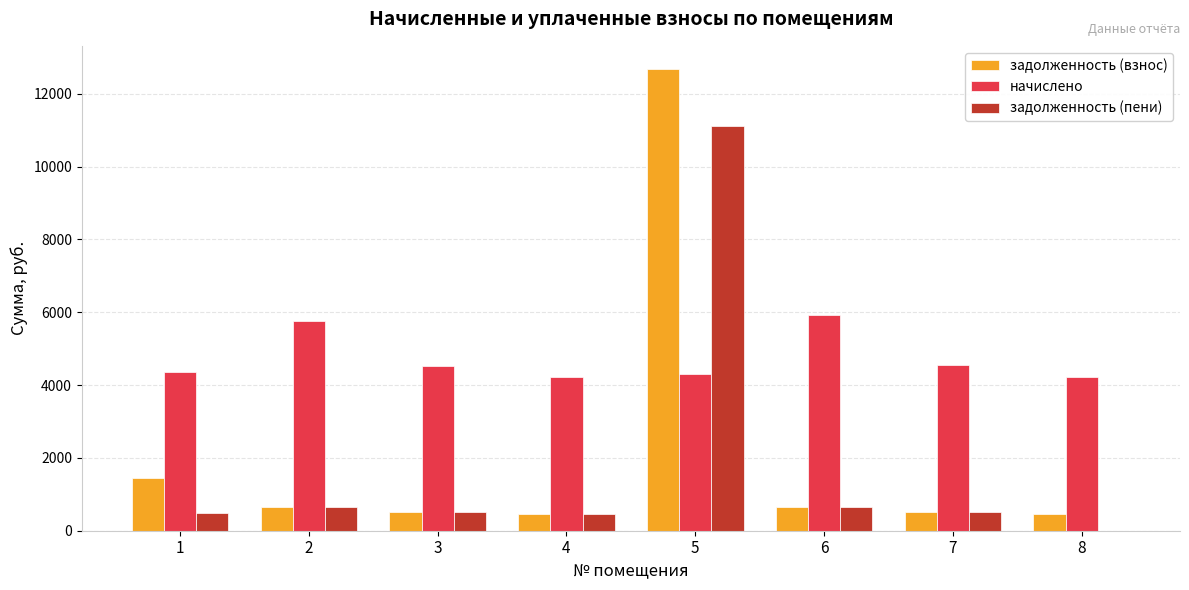

Count the number of categories in the chart.

8